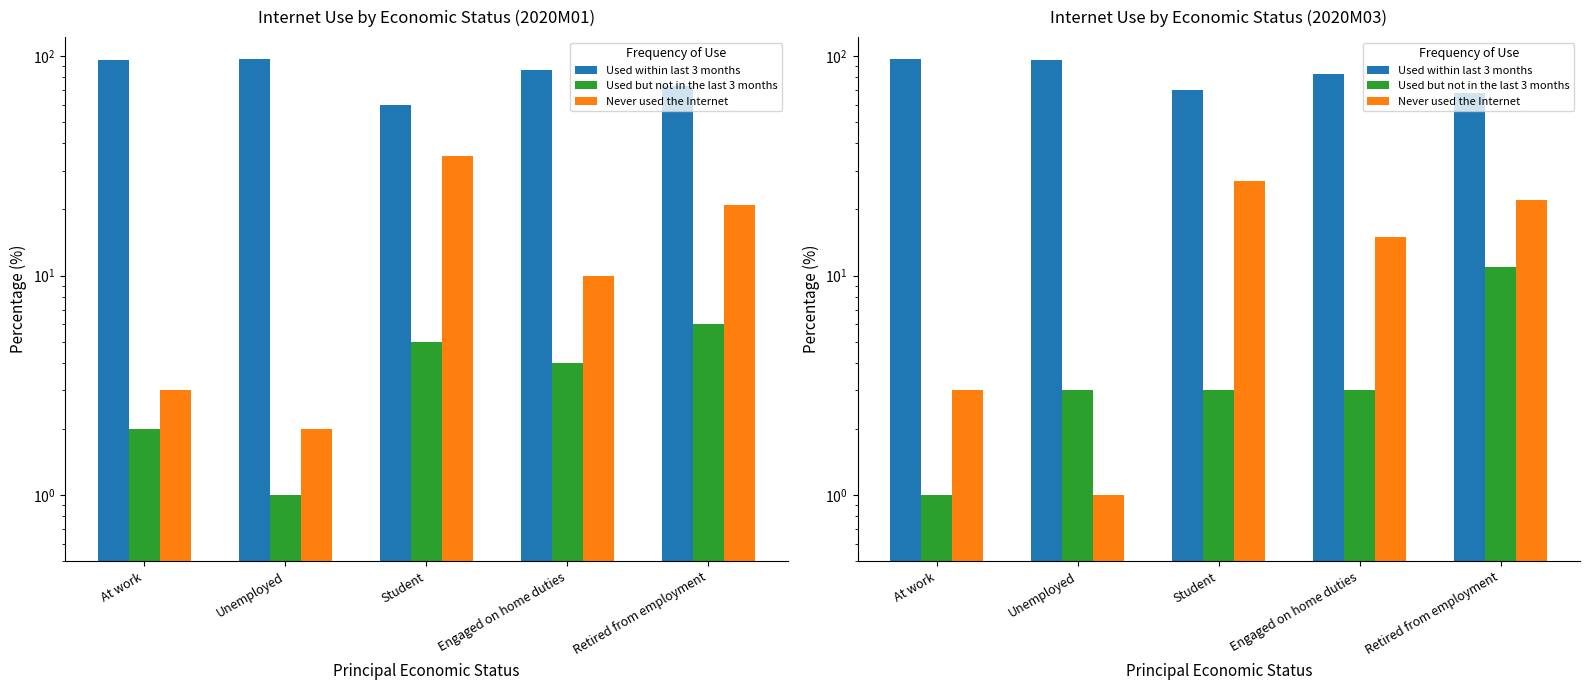

True or false: Never used the Internet has a value of 0 at Unemployed.

False